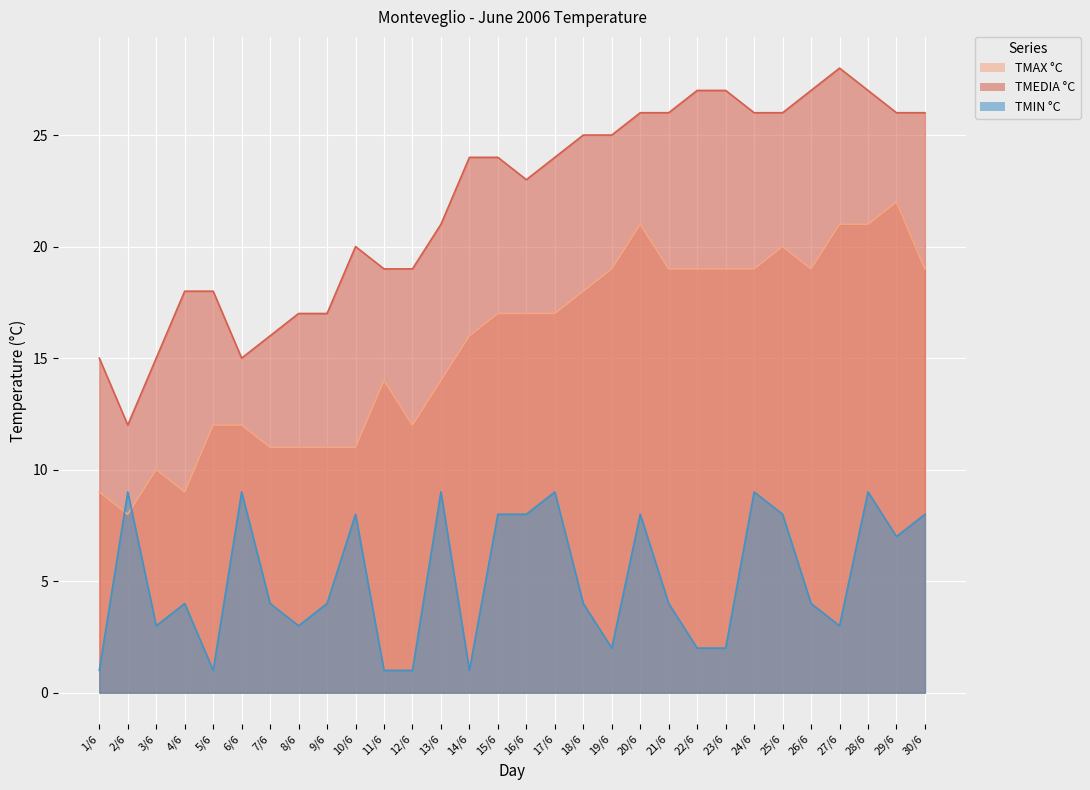

True or false: TMEDIA °C and TMIN °C cross at least once.

False